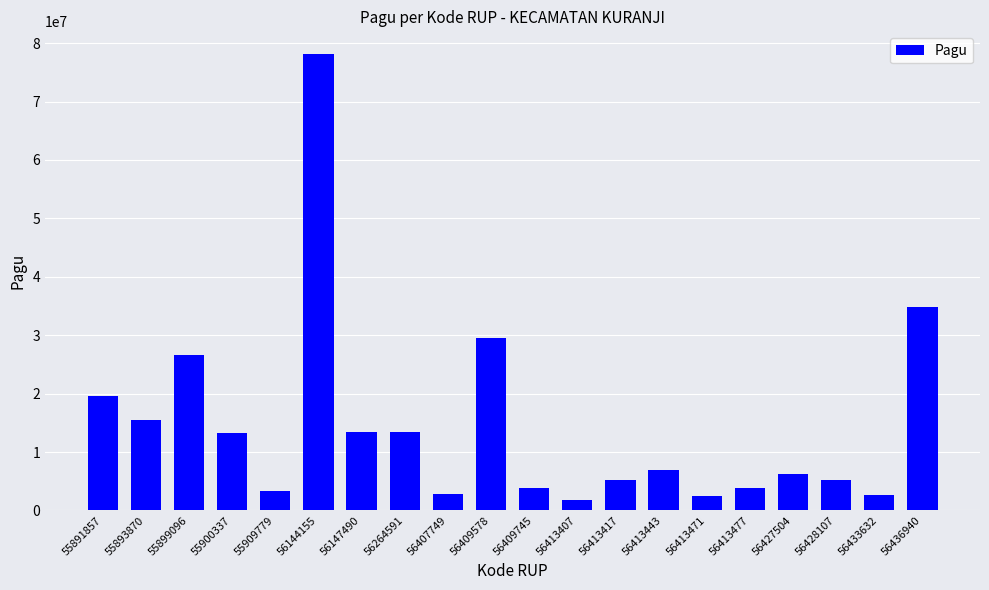

The chart shows a value of 3855000 at 56409745. True or false?

True